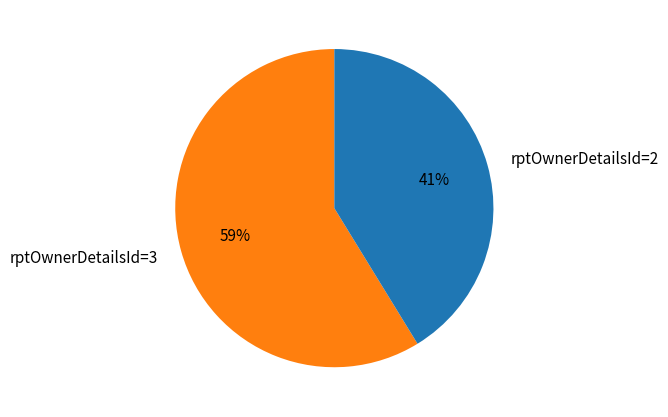

Rank the categories by value from highest to lowest.

rptOwnerDetailsId=3, rptOwnerDetailsId=2